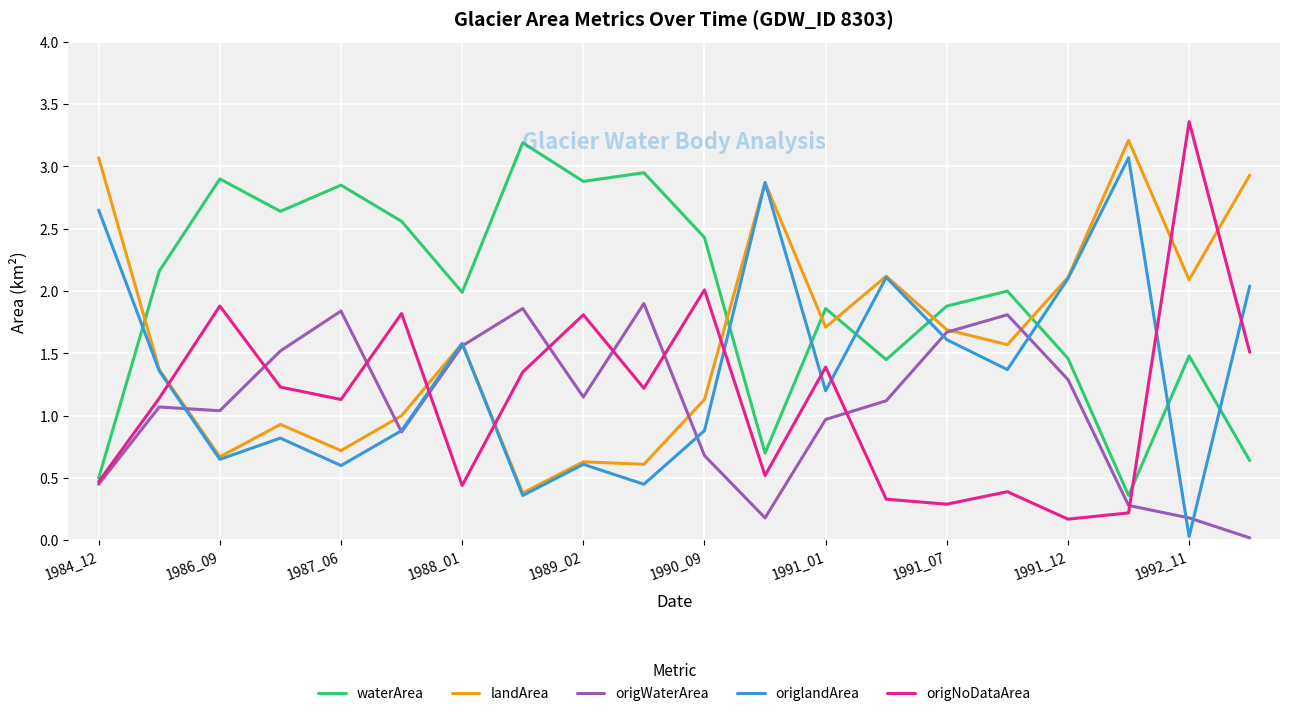

After their last crossing, which series has the higher values: waterArea or landArea?

landArea